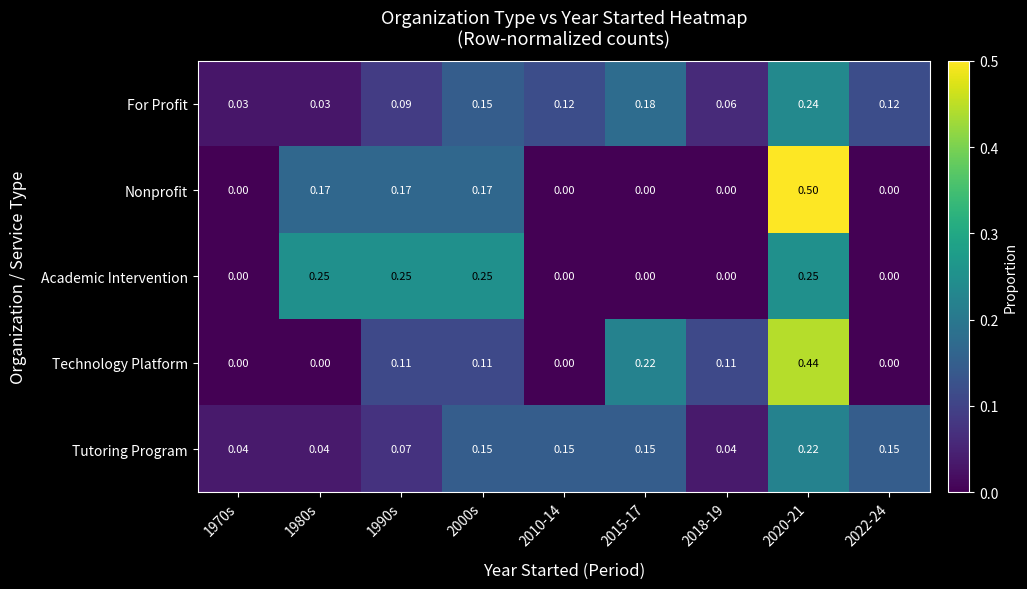

Which series has the widest spread of values?

Nonprofit